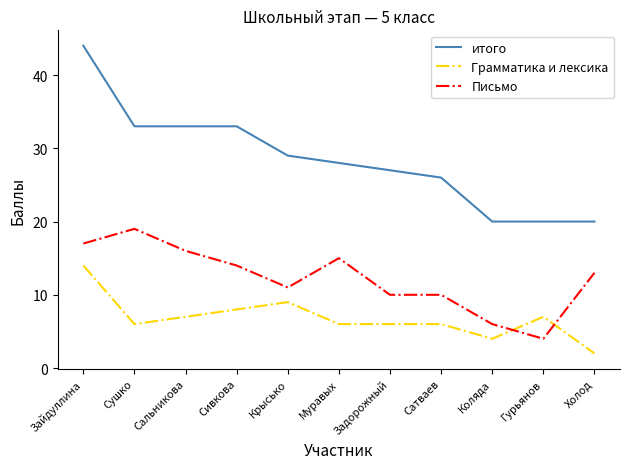

Is it true that Письмо equals 17 at Зайдуллина?

True